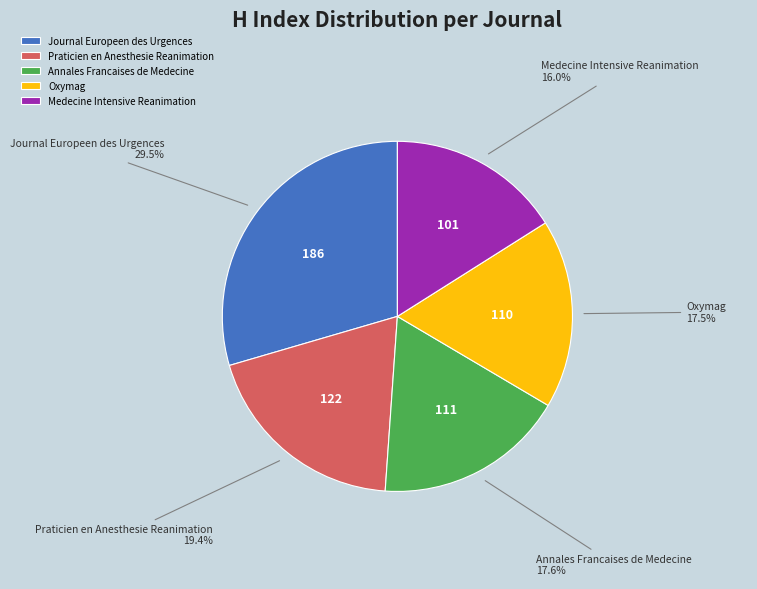

Does Oxymag account for over 50% of the chart?

No